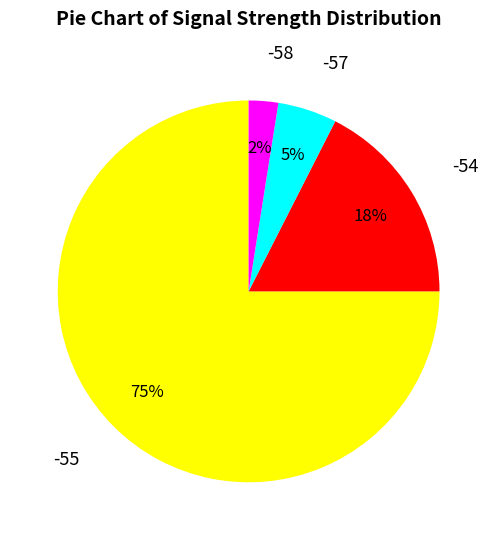

Rank the categories by value from lowest to highest.

-58, -57, -54, -55